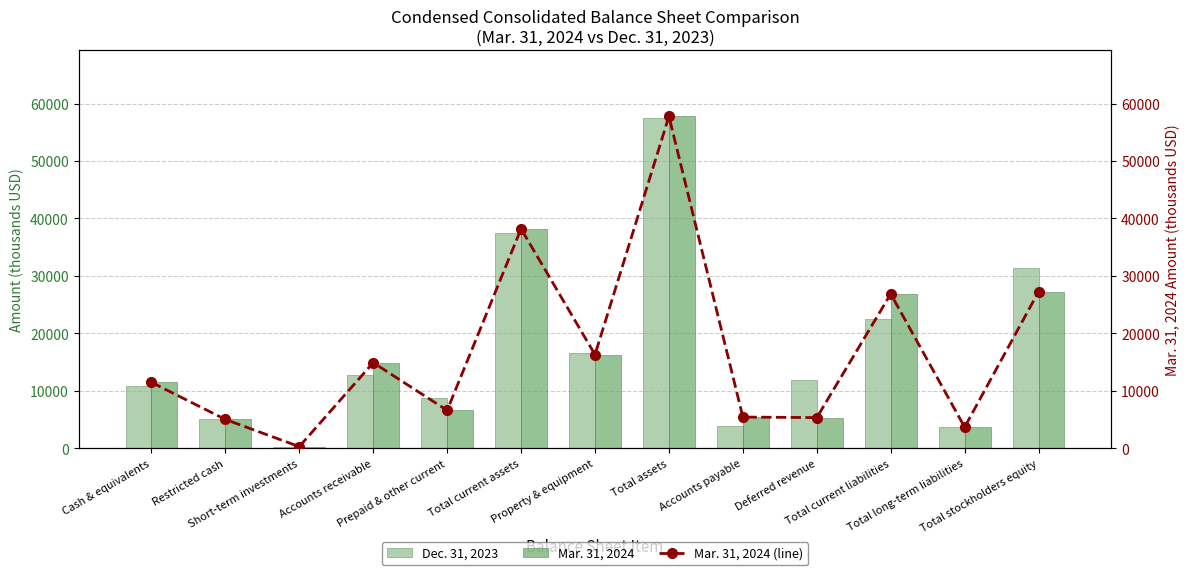

Is the value of Mar. 31, 2024 (line) at Total current assets greater than the value of Mar. 31, 2024 at Restricted cash?

Yes